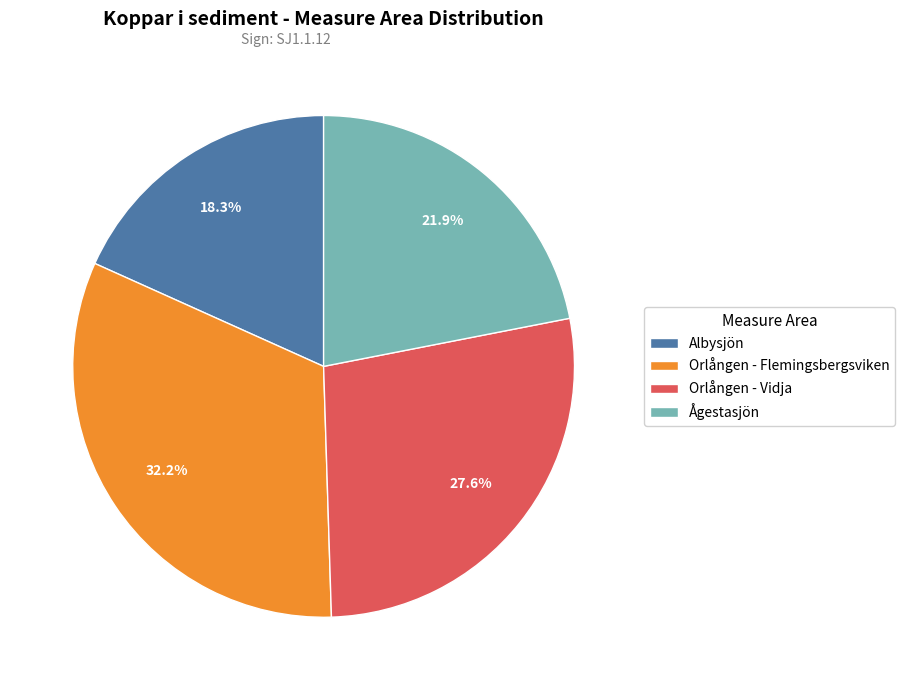

How many segments does this pie chart have?

4